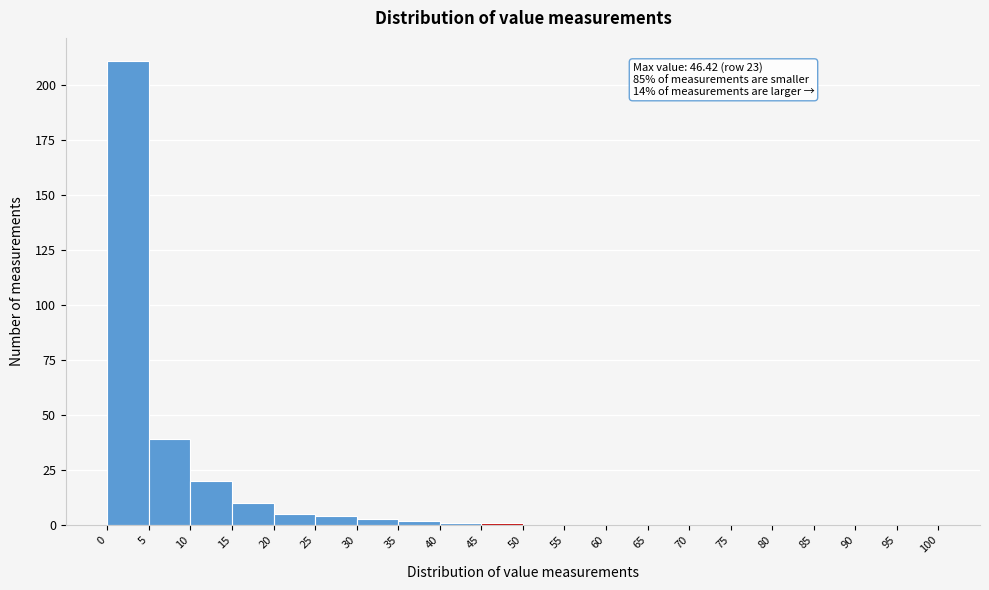

Over which range of the x-axis is the bar tallest?

0 to 5